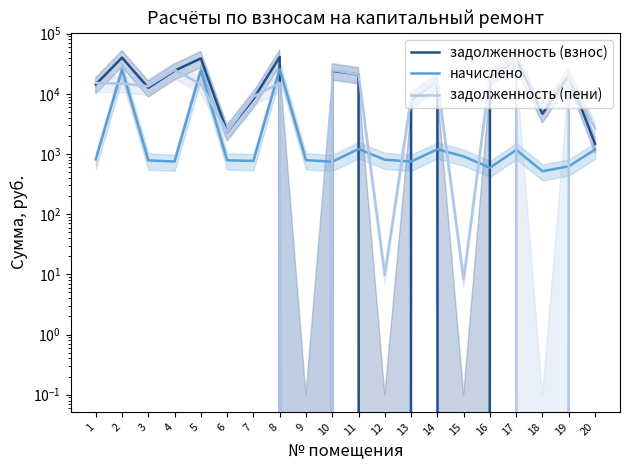

How many interior local peaks does the начислено series have?

6